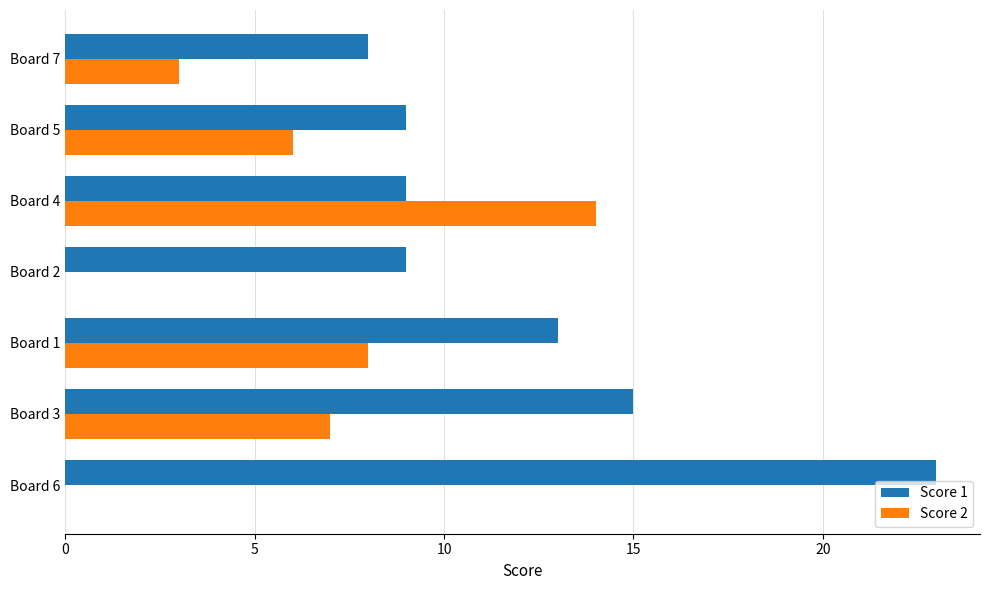

How many categories are shown in the chart?

7